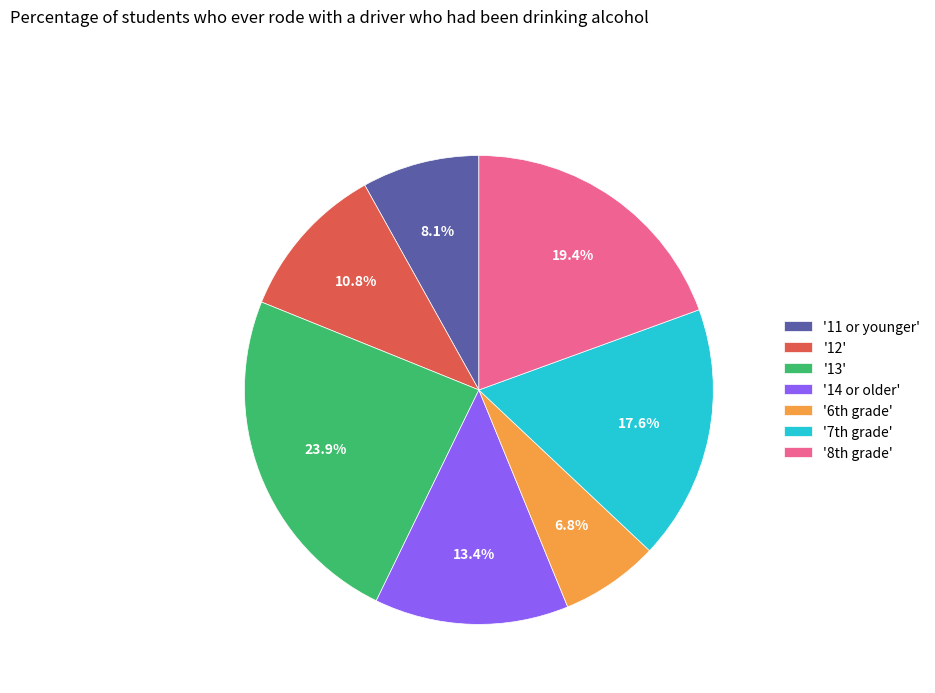

Does any single category account for the majority?

No